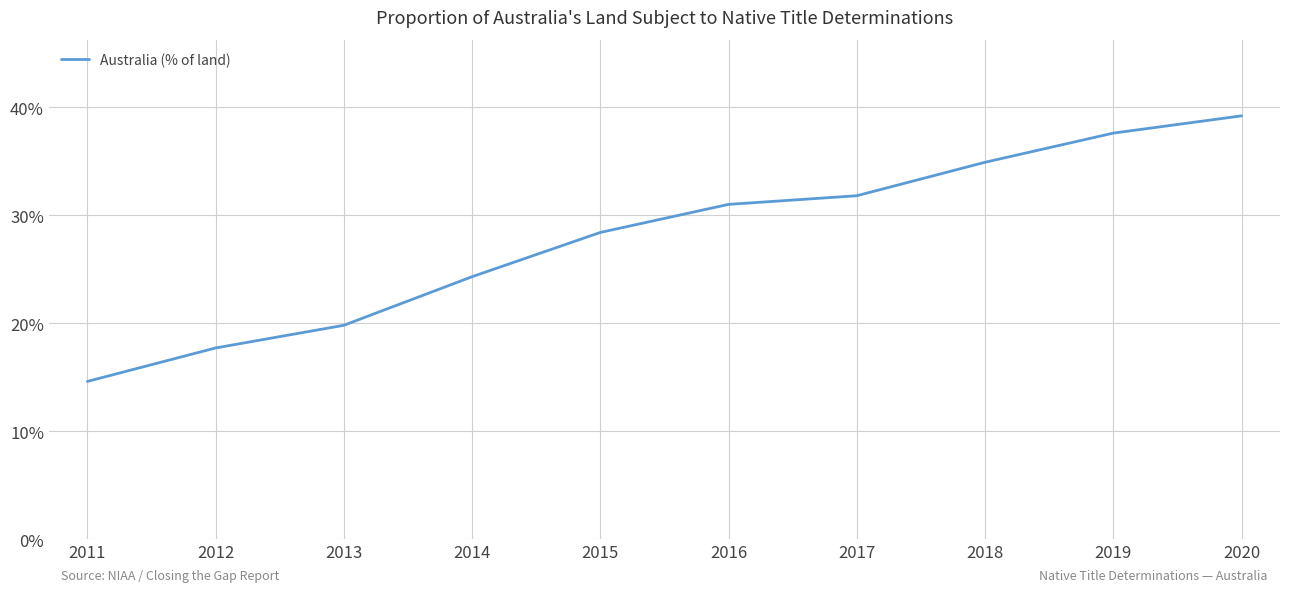

How many values are below 31?

5